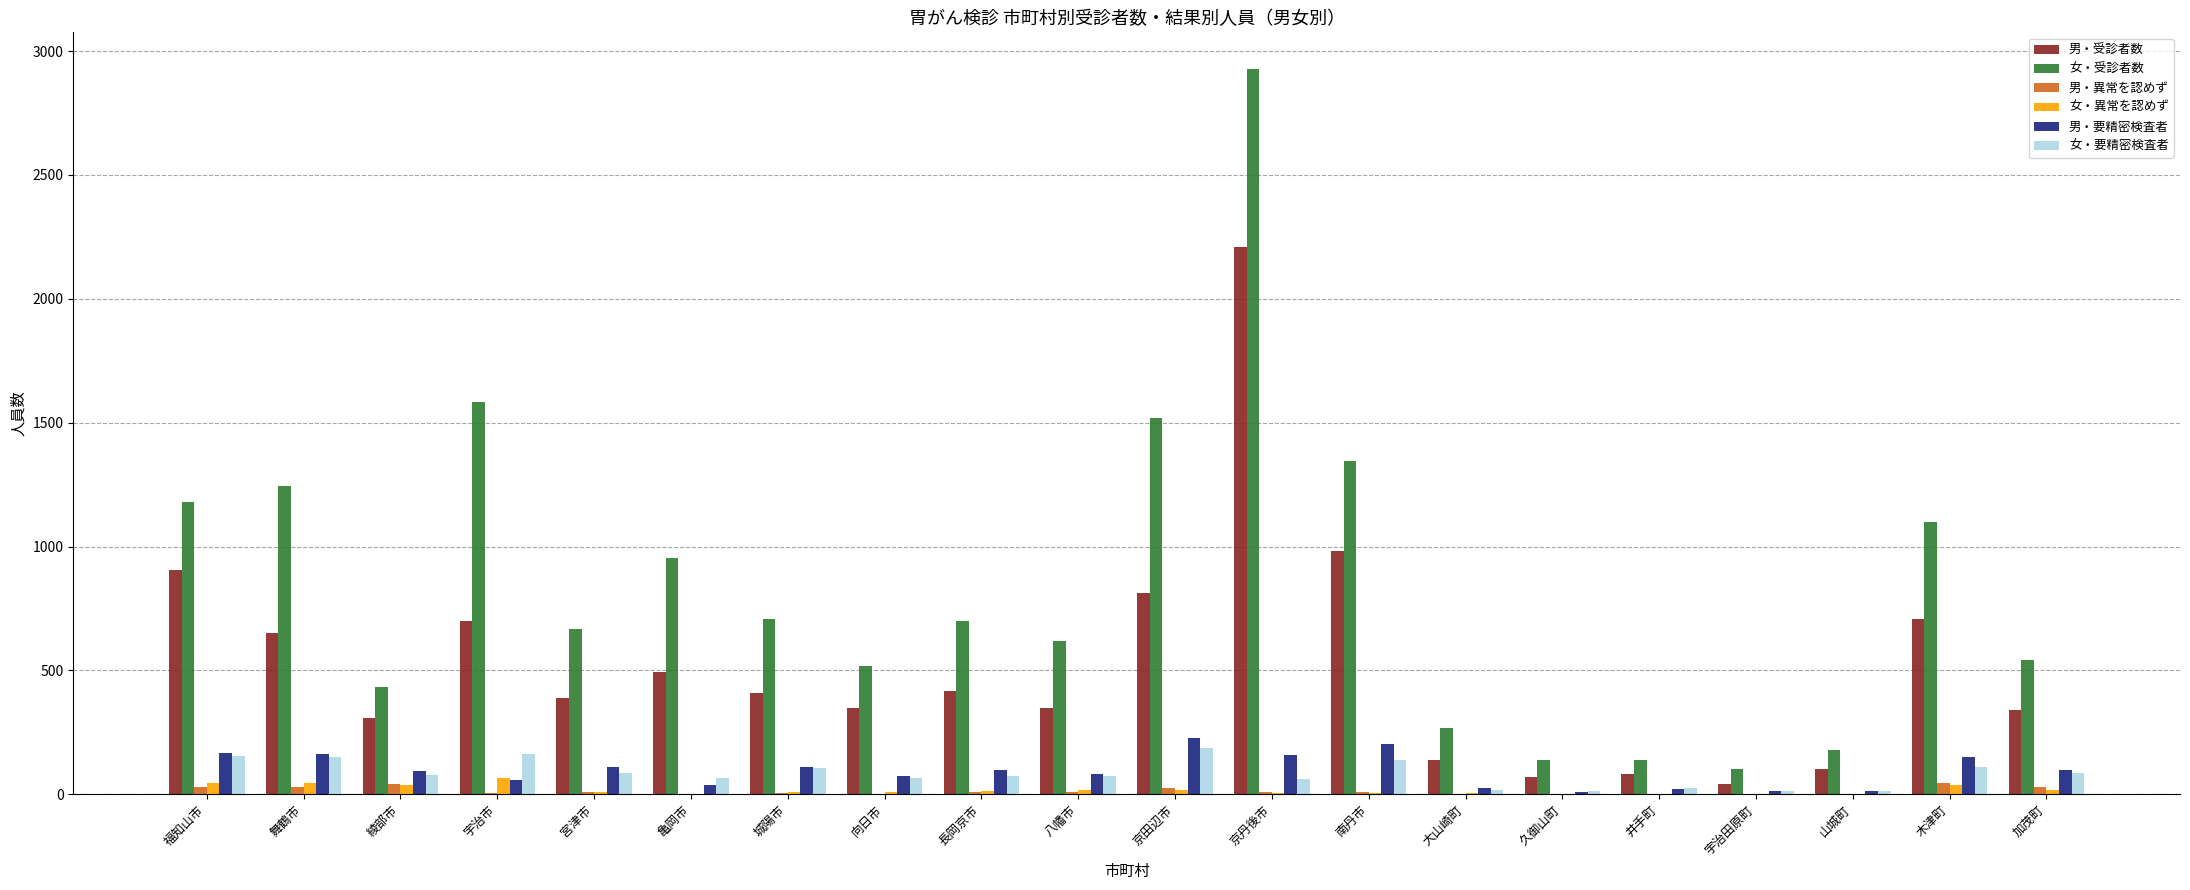

Is it true that 男・異常を認めず equals 29 at 舞鶴市?

True